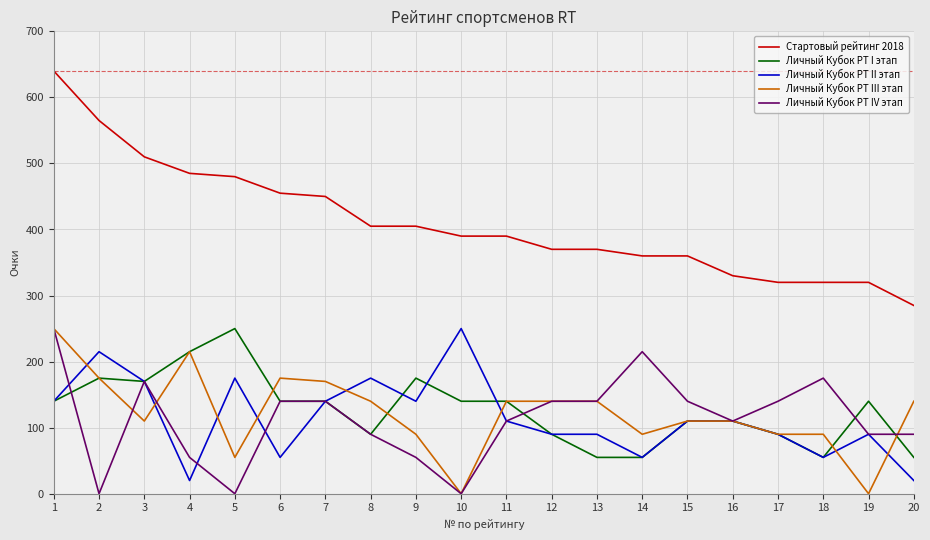

Which series has the largest total across all categories?

Стартовый рейтинг 2018